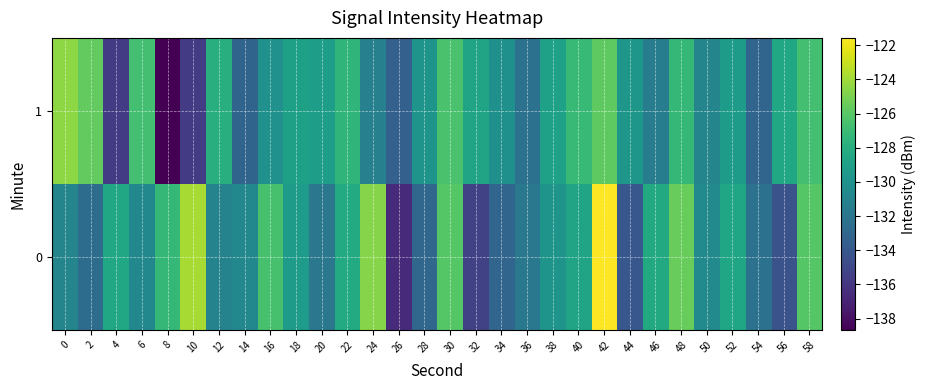

Count the number of categories in the chart.

30